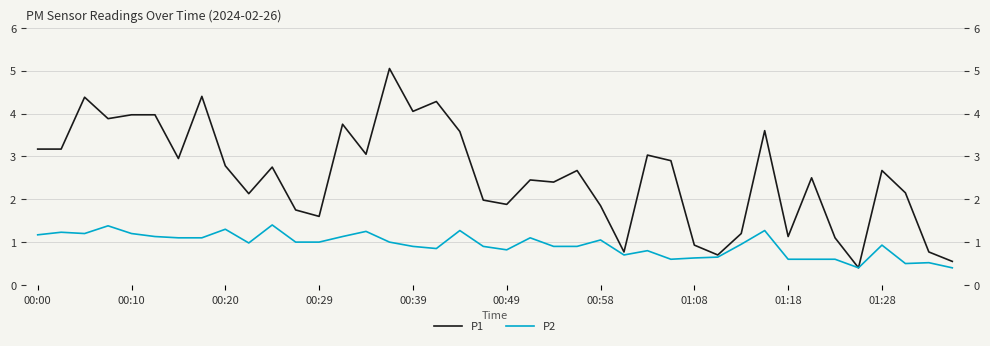

What position from the left is 38?

39